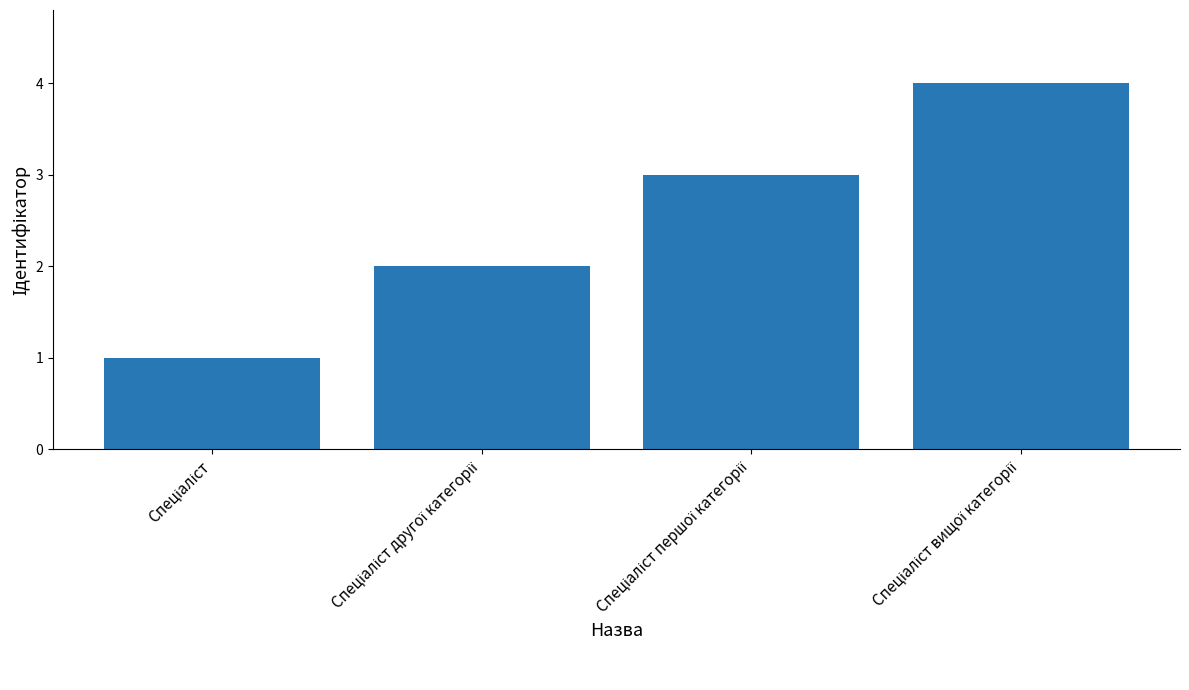

Reading right to left, what are all the values shown in this chart?

4	3	2	1